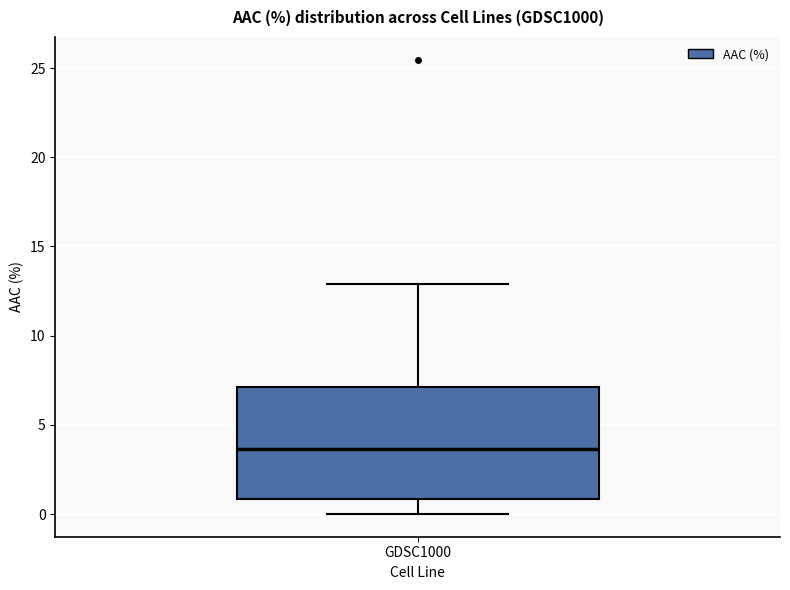

Transcribe this box plot: give where the median line is, the range the box spans, and where the two whiskers end, as read against the y-axis. The values are not printed on the chart, so give them approximately, as read against the axis.

median 3.5, box 1.0 to 7.0, whiskers 0.0 to 13.0